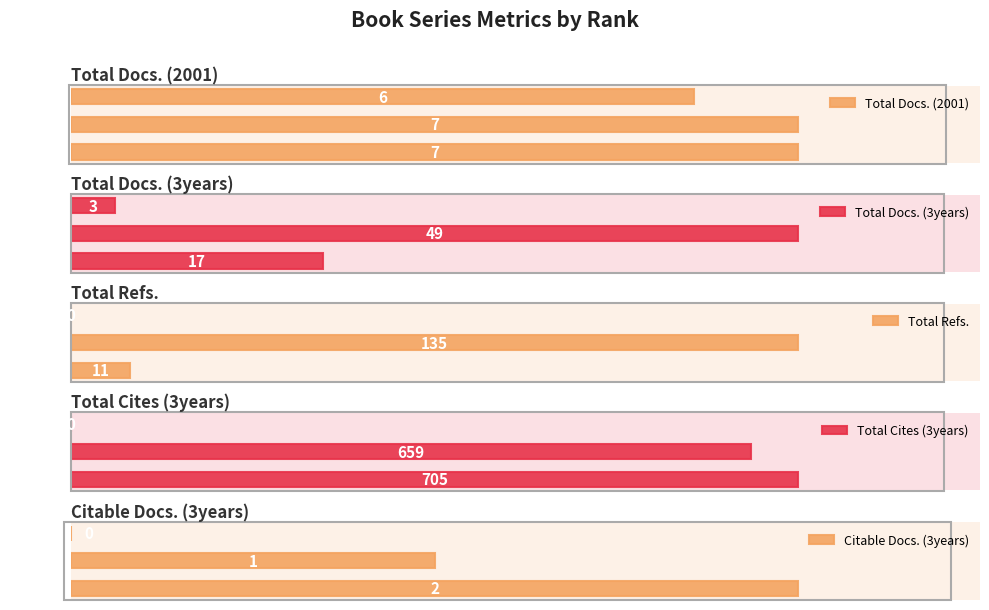

At which label does Total Docs. (2001) reach its minimum?

Rank 3